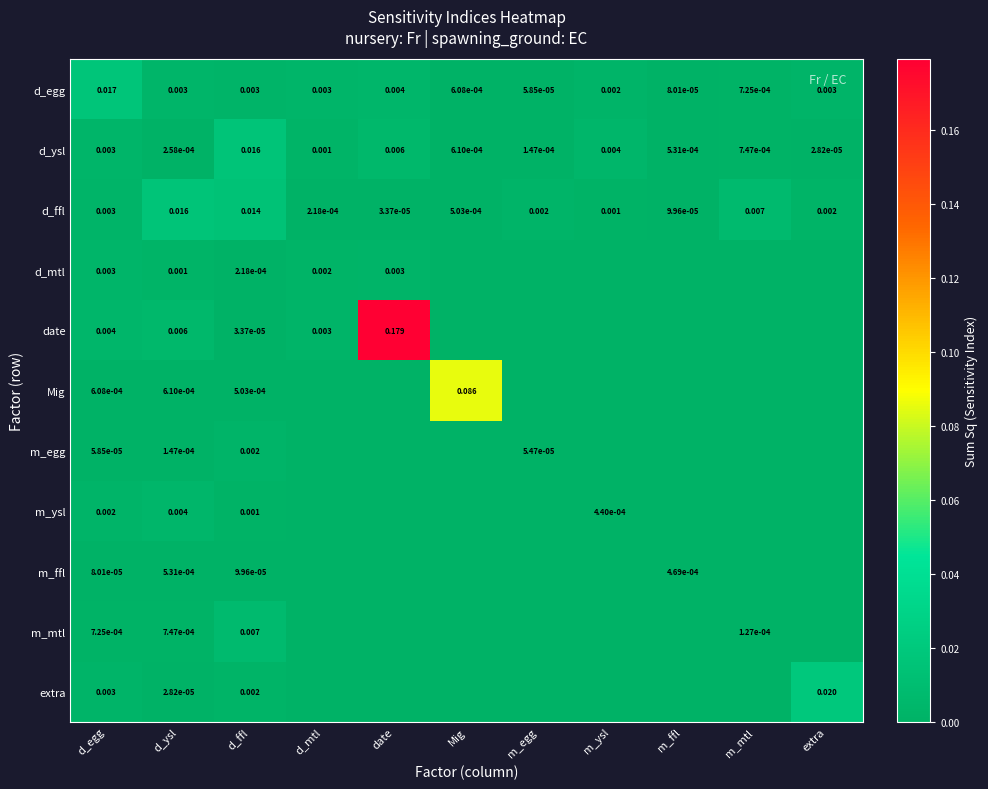

Which category has the highest value in the d_ysl series?

d_ffl